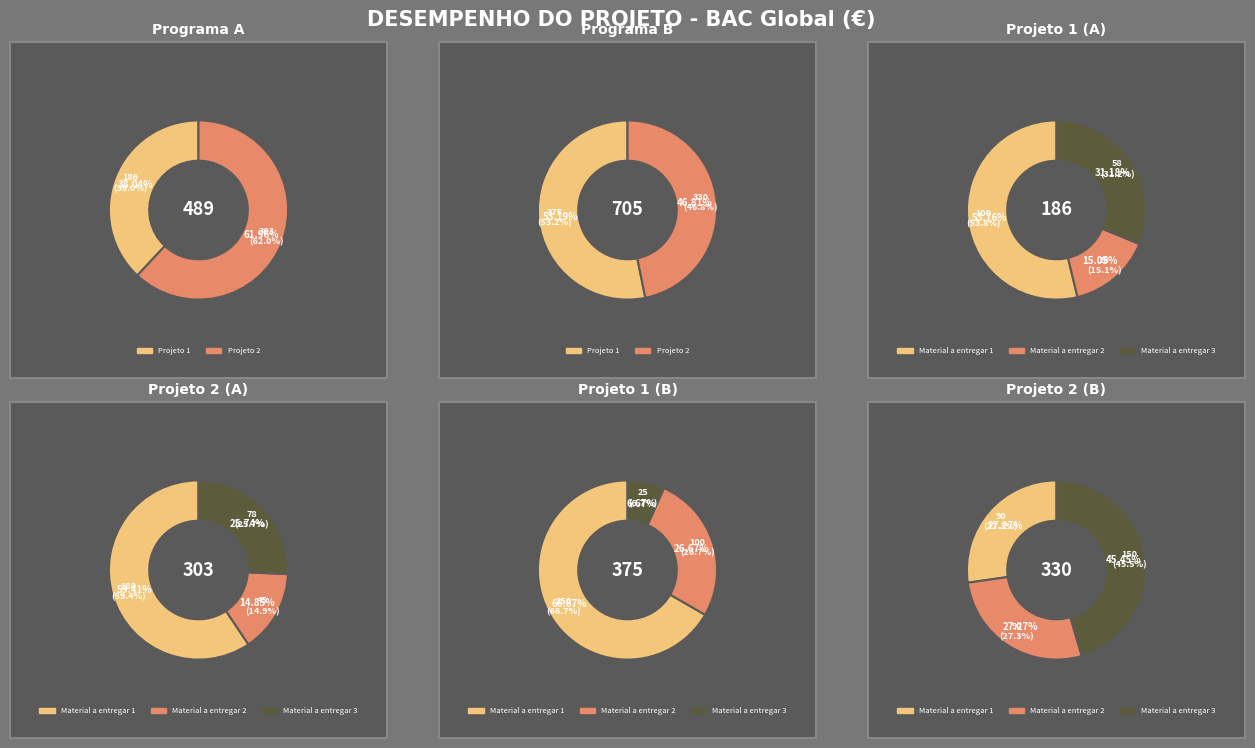

Approximately how many times larger is the value at Programa B compared to Programa A?

1.4